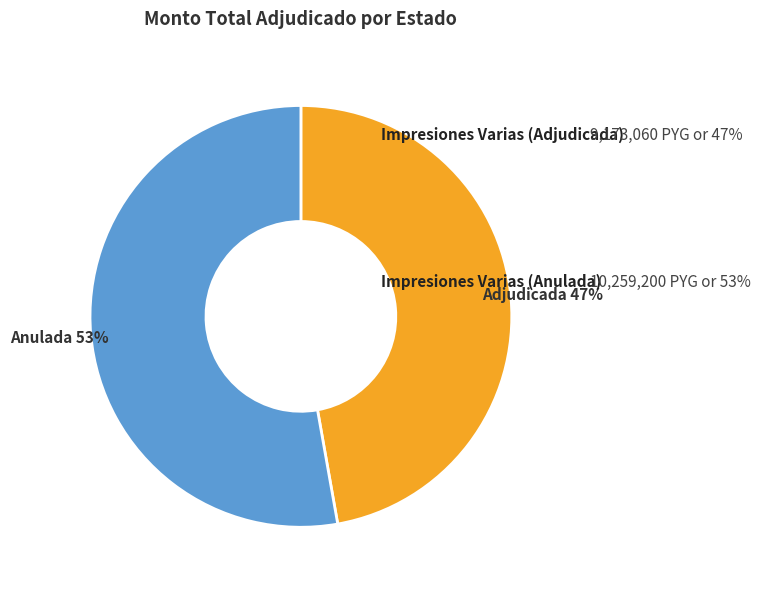

Does any single category account for the majority?

Yes